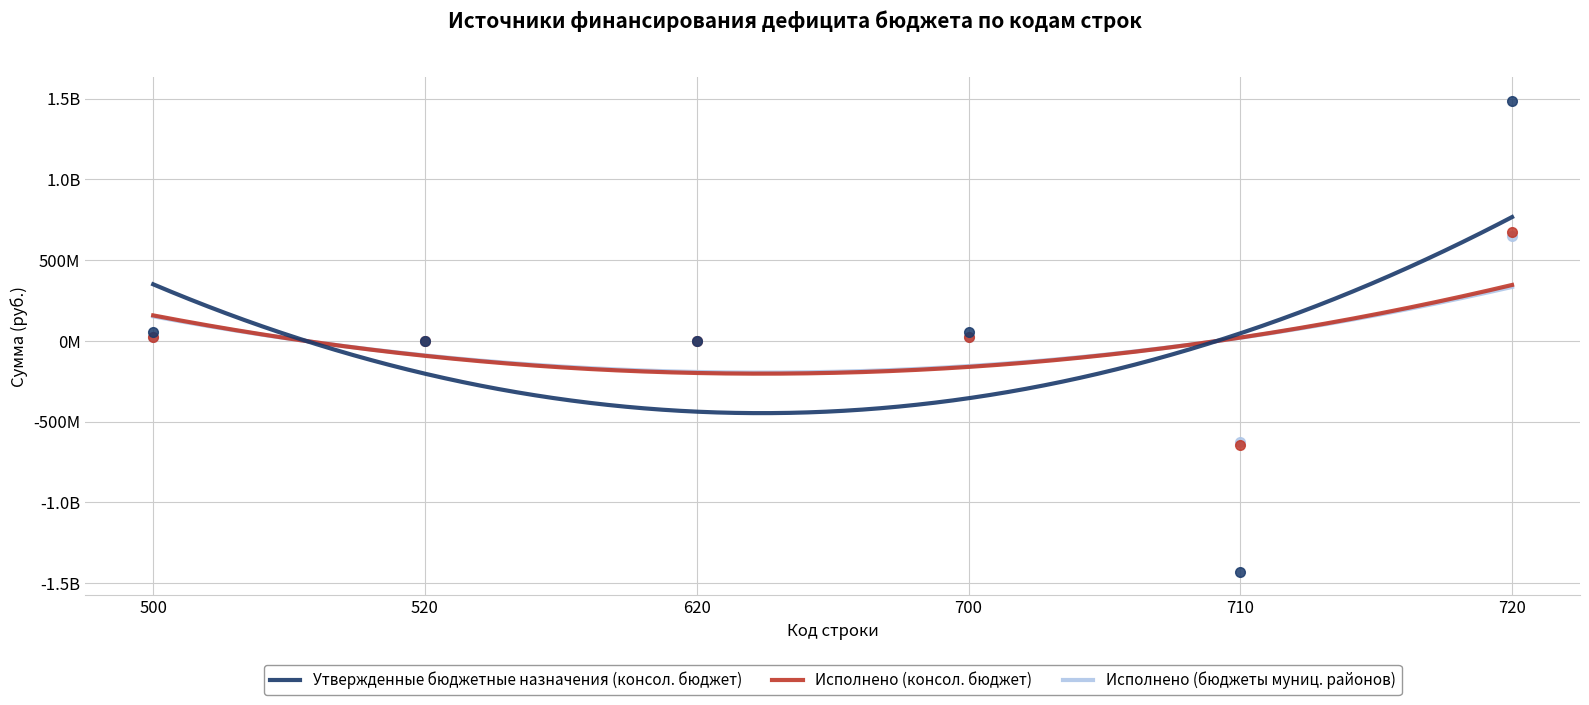

At which category is the sum across all series the highest?

720